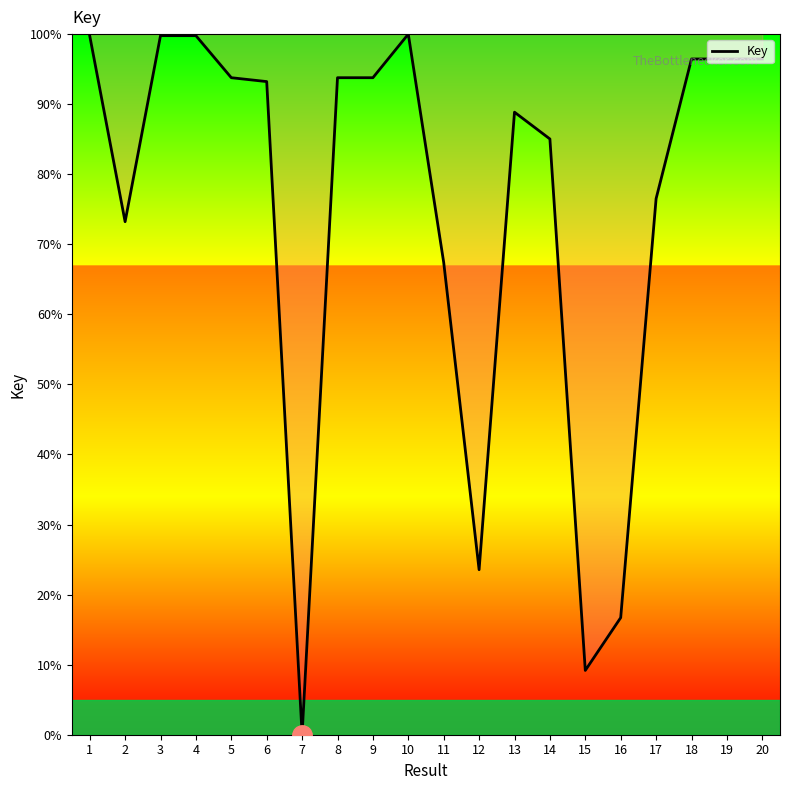

What is the ratio of the value at 16 to the value at 15?

1.8